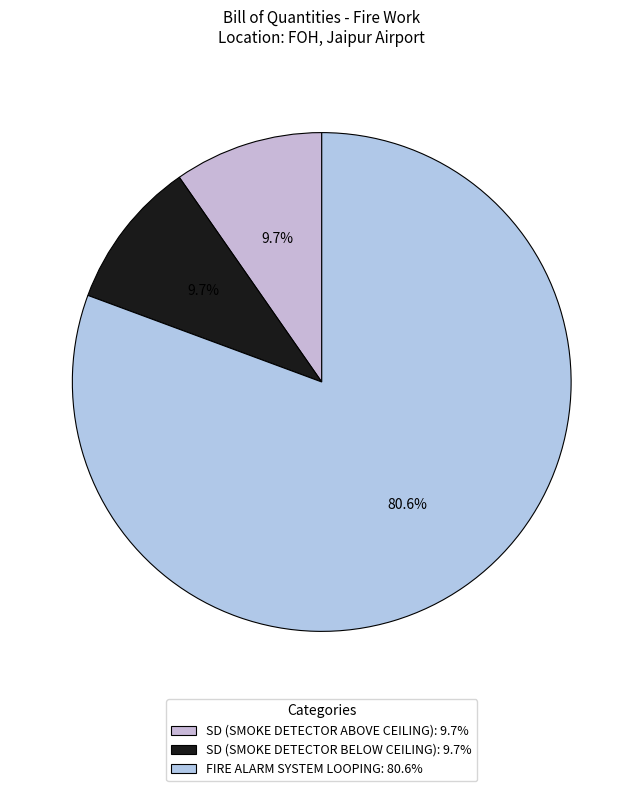

What is the majority slice?

FIRE ALARM SYSTEM LOOPING